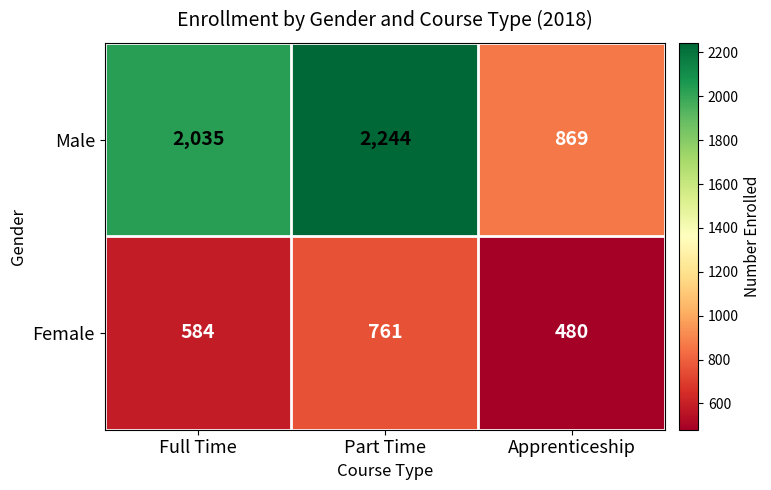

Is it true that Male equals 2244 at Part Time?

True